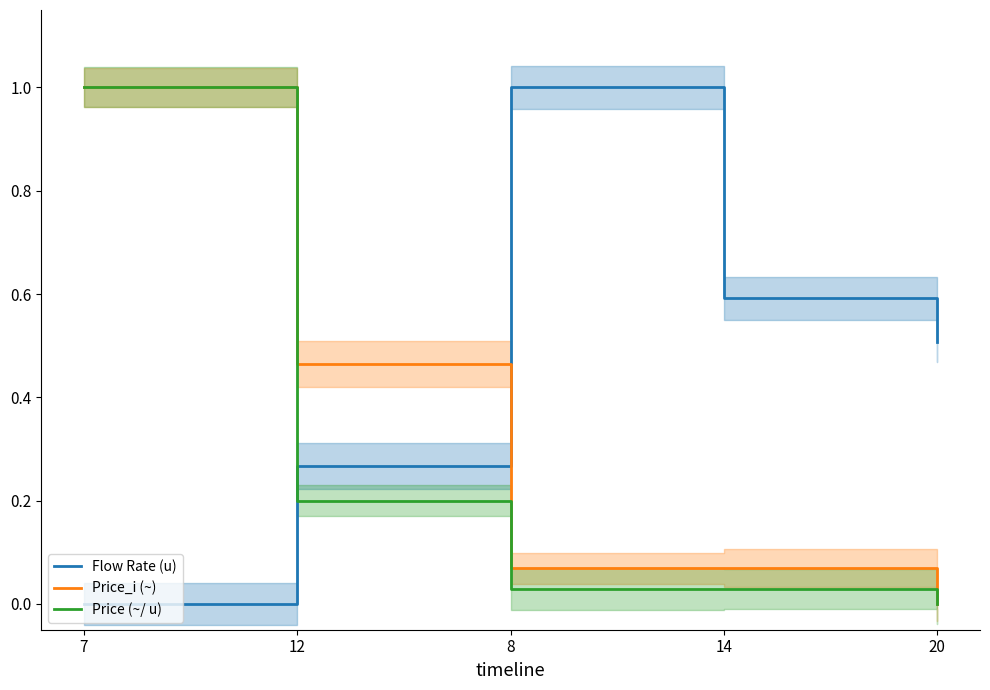

What is the total value across all series at 7?

2.0